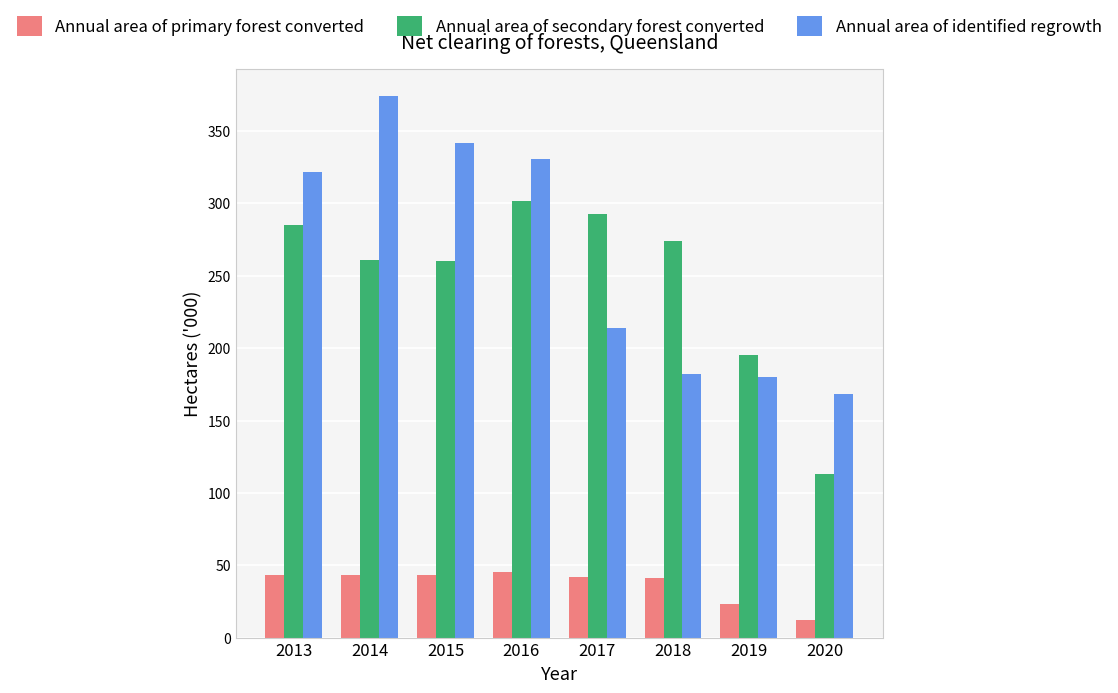

What are all the series names shown in the legend?

Annual area of primary forest converted, Annual area of secondary forest converted, Annual area of identified regrowth